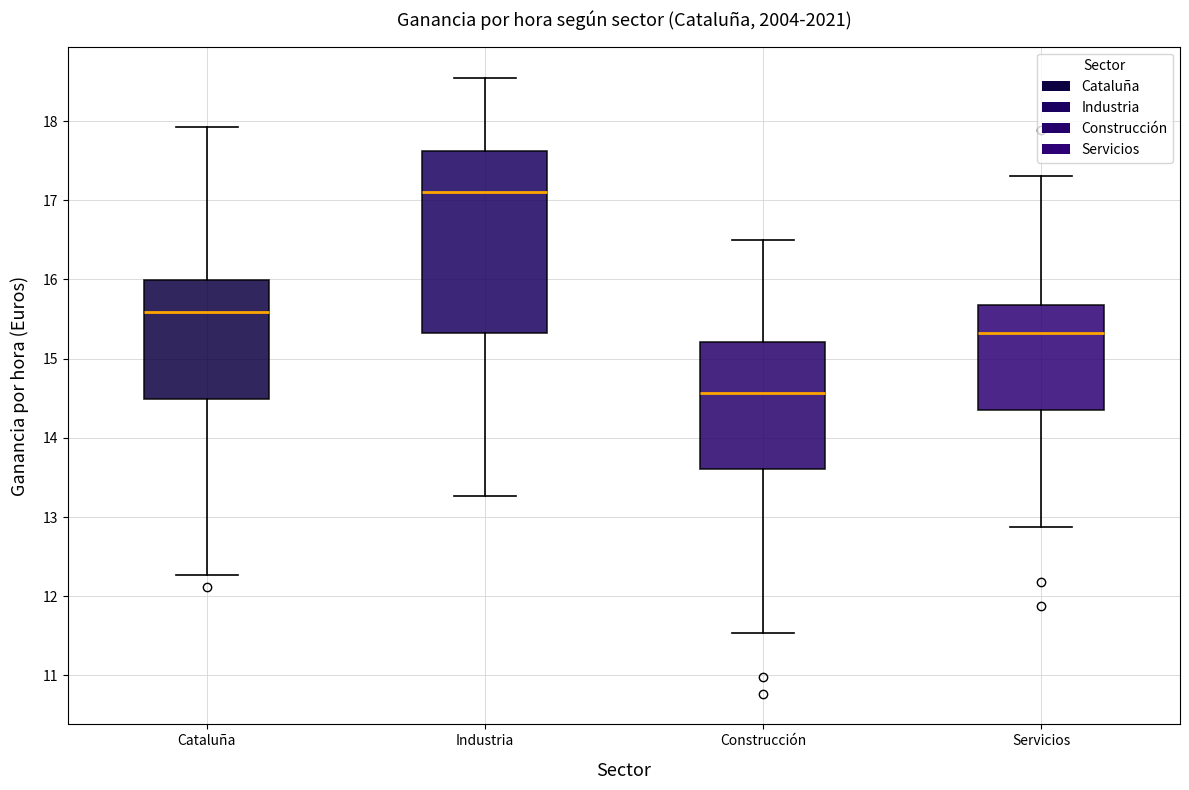

Which box has the highest median line?

Industria